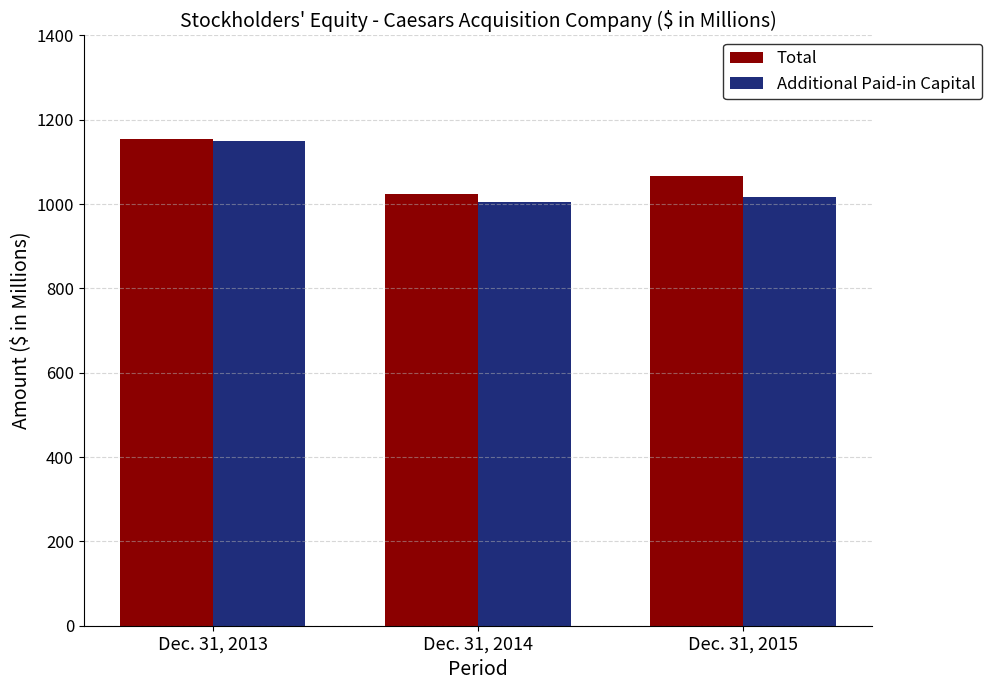

Rank the series by their average value, from lowest to highest.

Additional Paid-in Capital, Total